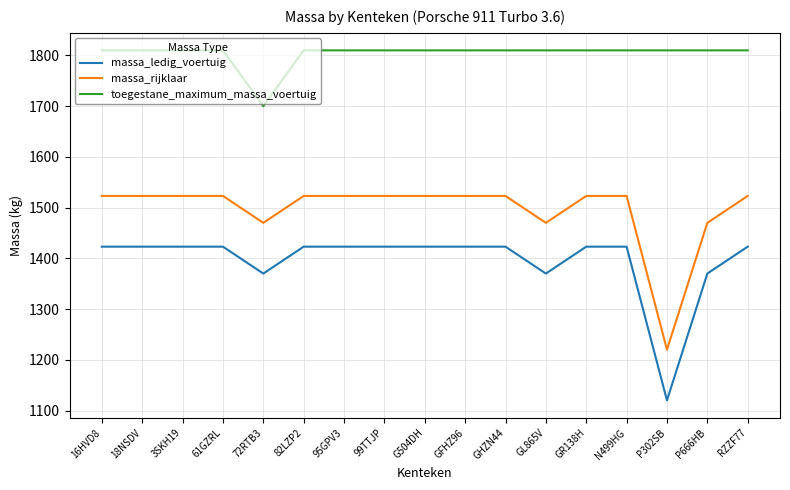

In massa_rijklaar, how many points are lower than both neighbors (excluding endpoints)?

3